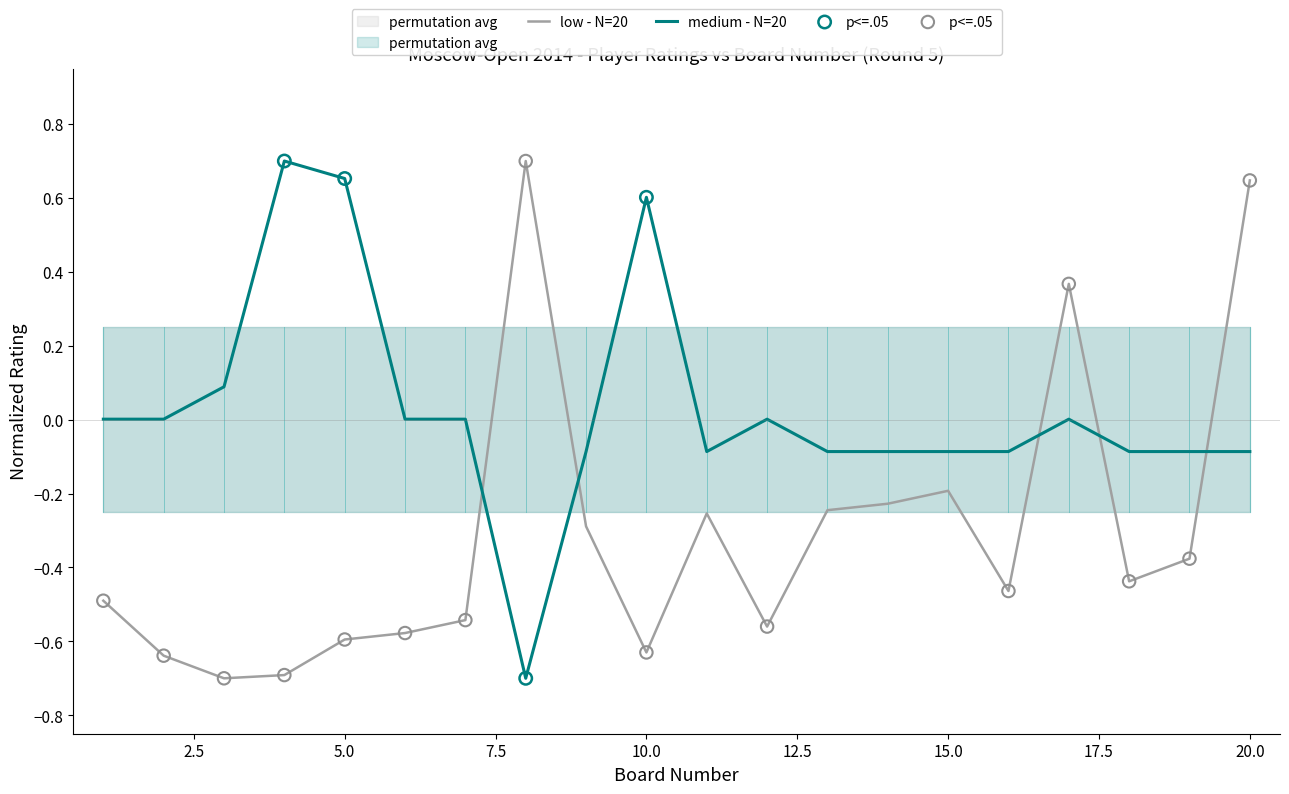

True or false: low - N=20 has a value of -0.6 at 5.0.

True